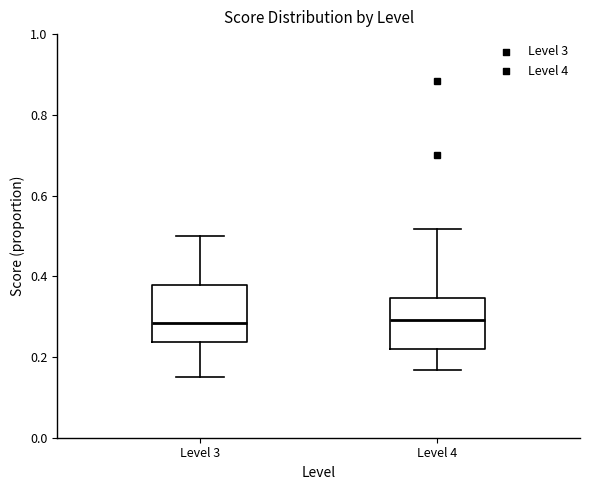

Where does the lower whisker of the box for Level 4 end on the y-axis? The values are not printed on the chart, so give them approximately, as read against the axis.

0.16